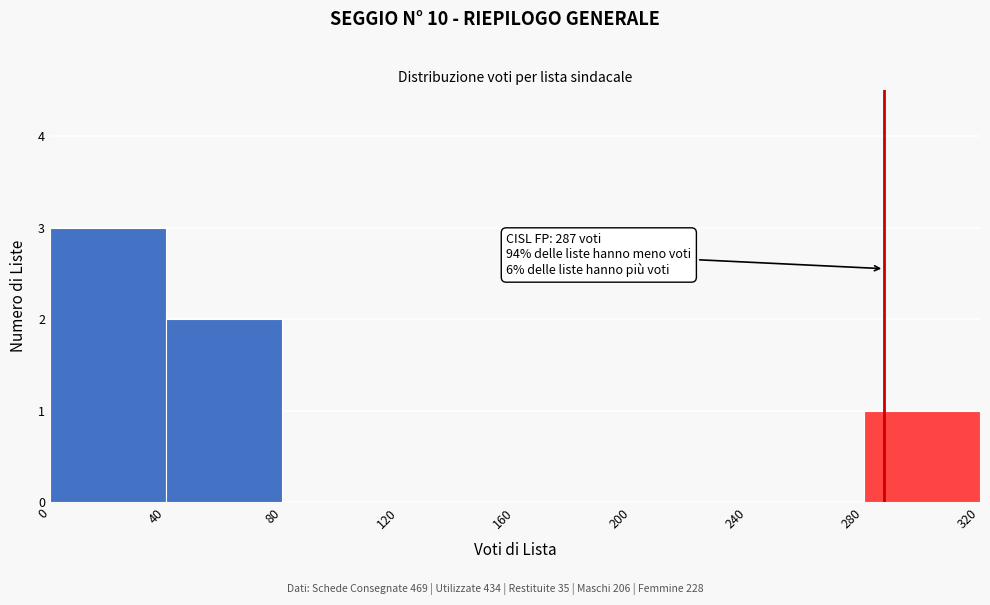

Which range on the x-axis has the tallest bar?

0 to 40